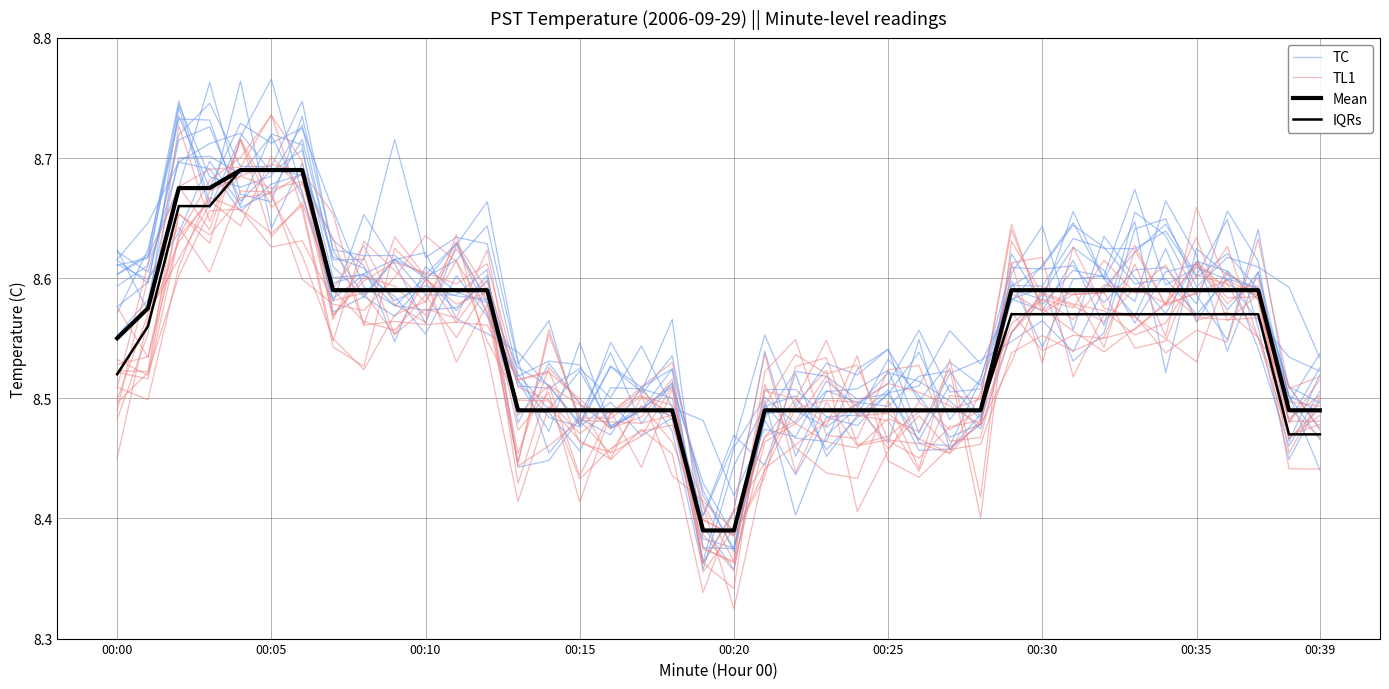

True or false: IQRs has a value of 11.4 at 14.

False